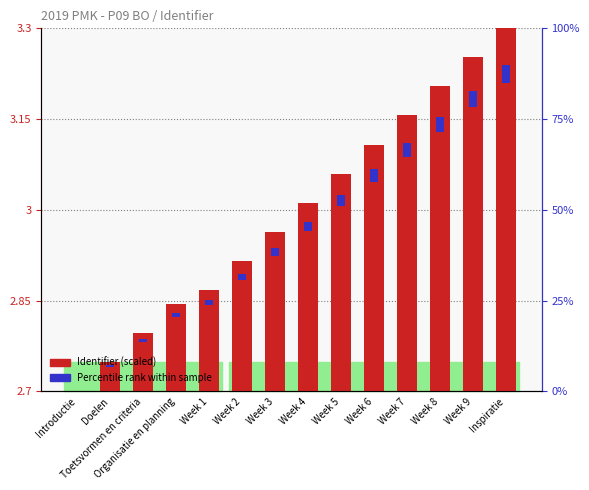

Which series has the largest total across all categories?

Identifier (scaled)